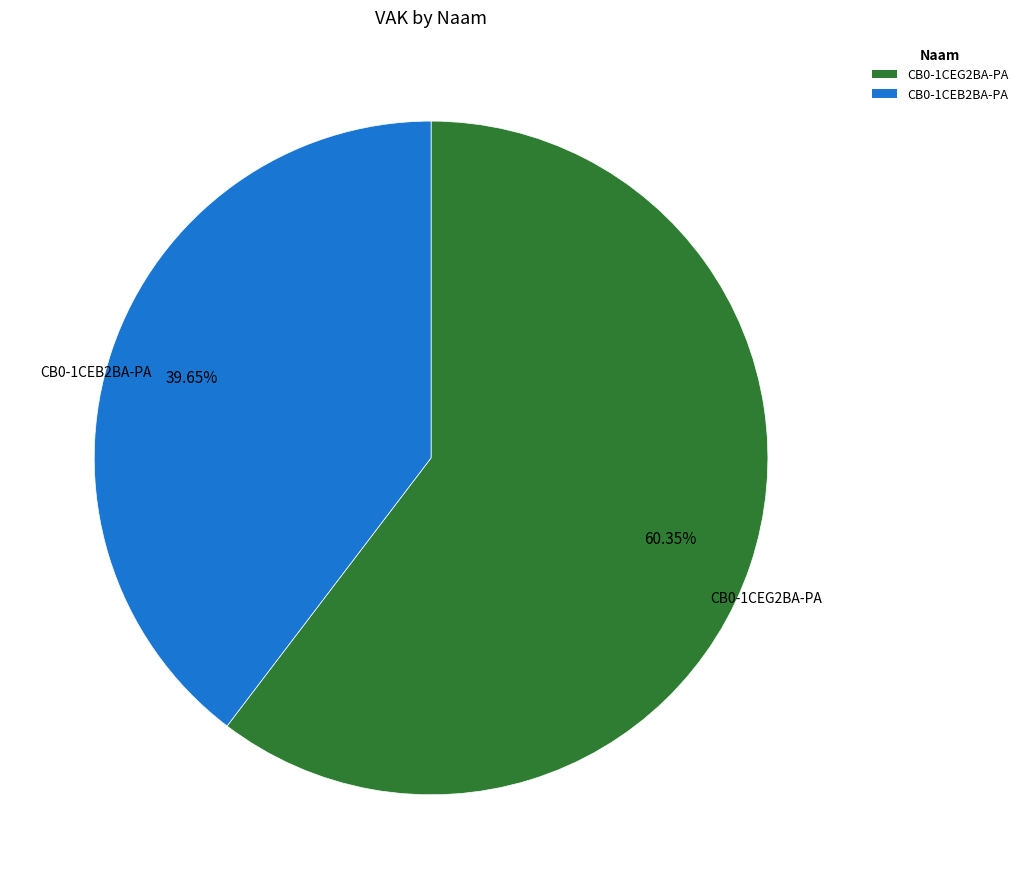

To the nearest percent, what is the difference between the CB0-1CEG2BA-PA and CB0-1CEB2BA-PA slice percentages?

21%